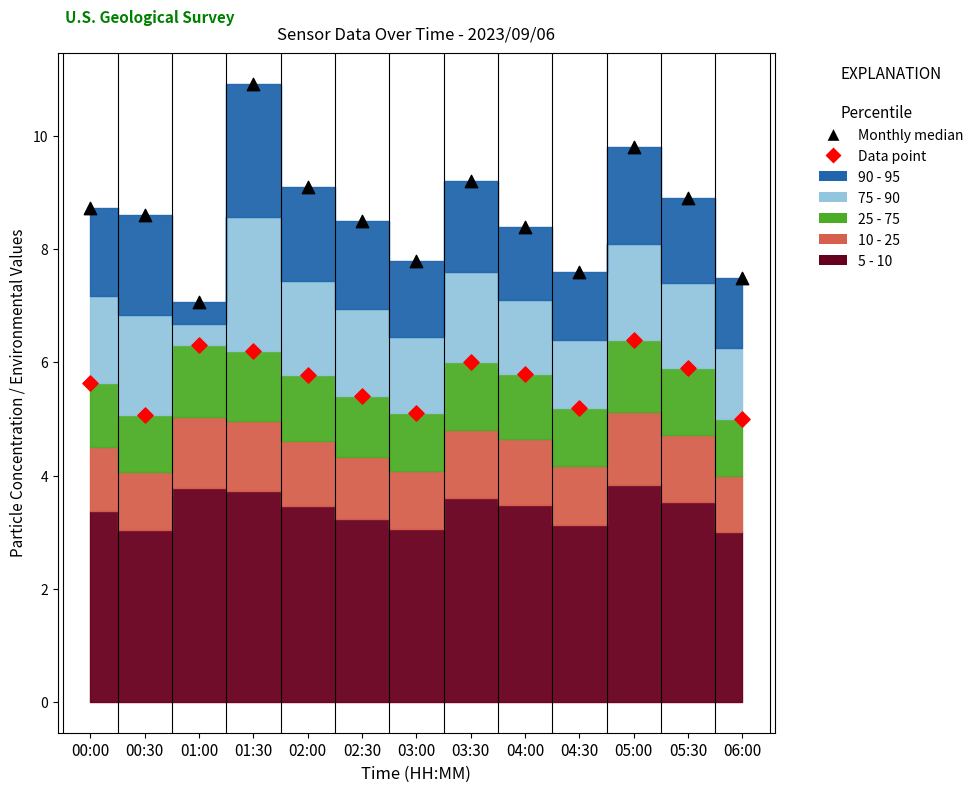

Which series reaches the minimum Y coordinate?

Data point